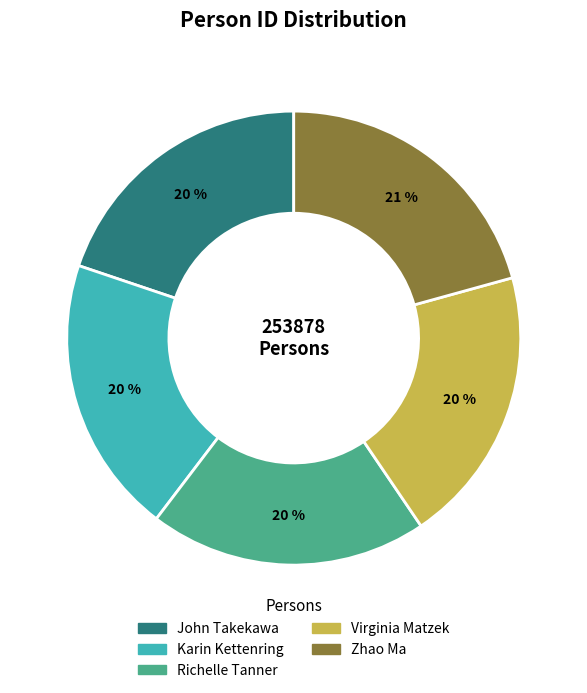

Is it true that Karin Kettenring is 8% of the pie?

False